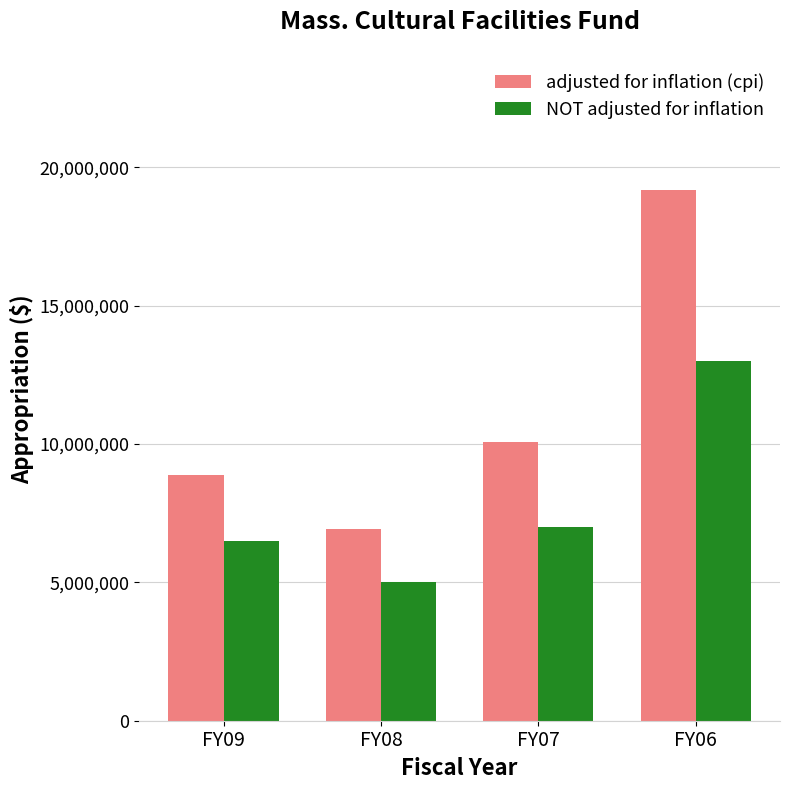

Count the number of data series in this chart.

2